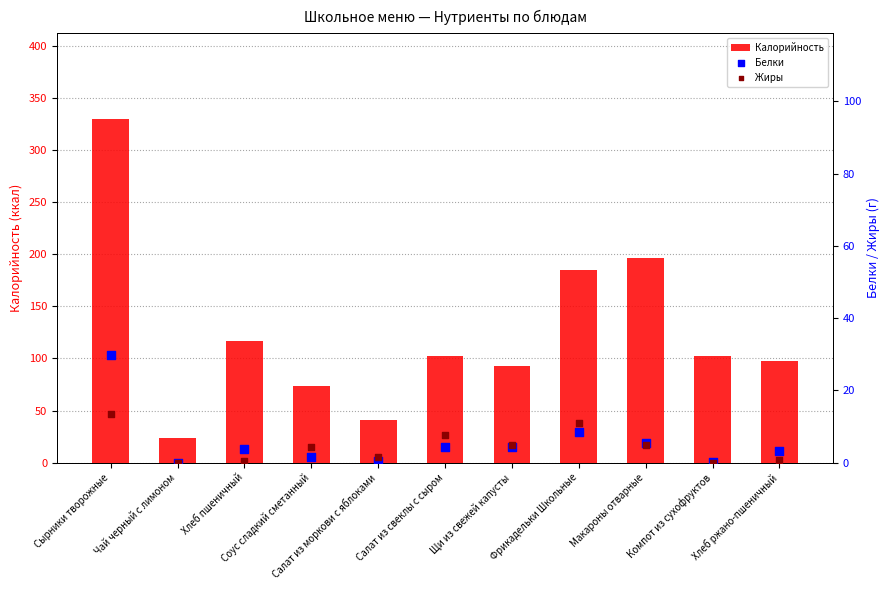

At how many categories does at least one series exceed 326?

1